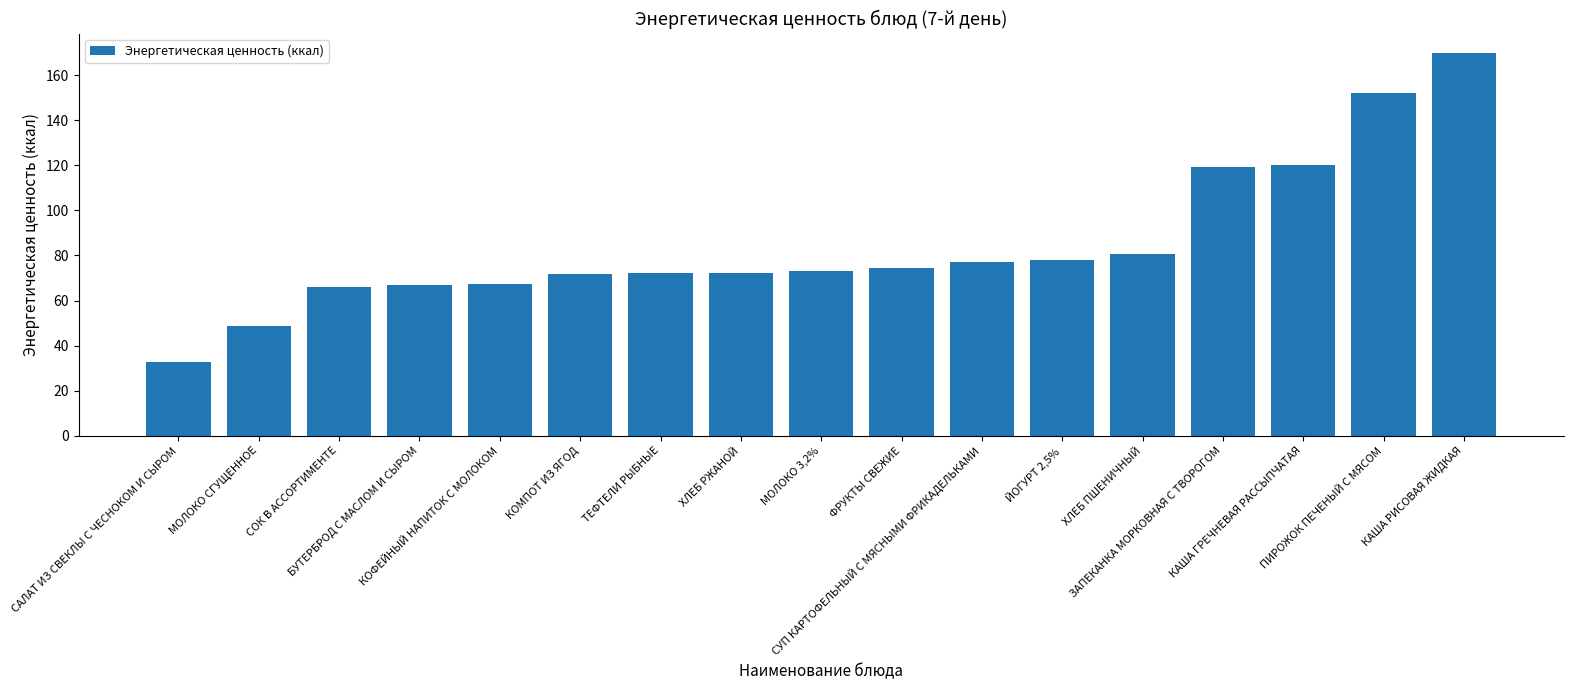

What is the ratio of the value at ЙОГУРТ 2,5% to the value at КОМПОТ ИЗ ЯГОД?

1.1